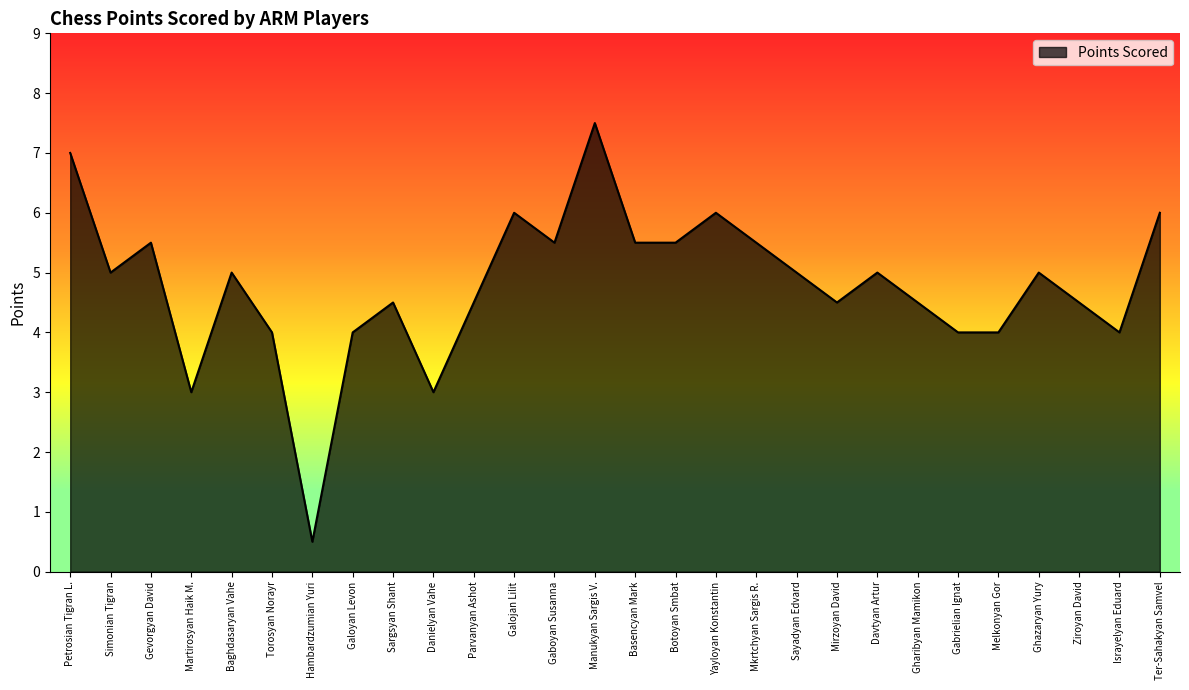

What is the ratio of the value at Ghazaryan Yury to the value at Parvanyan Ashot?

1.1